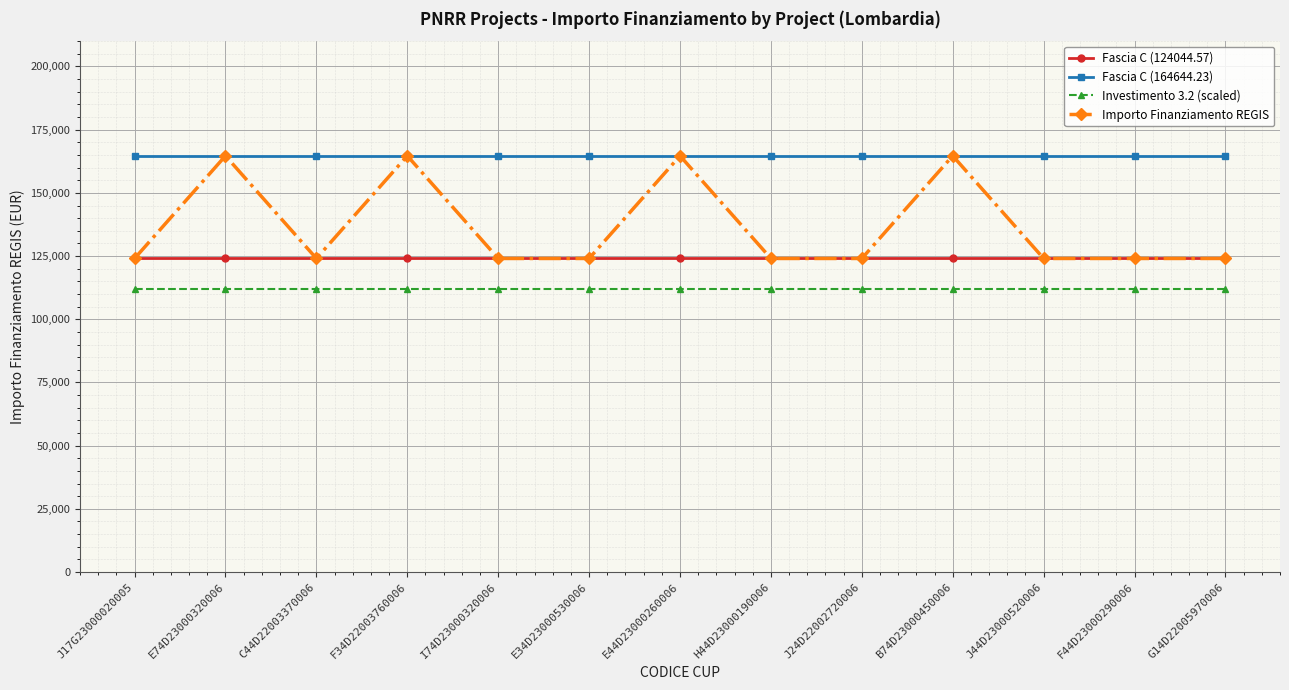

What is the spread (max minus min) of values at B74D23000450006?

52644.2